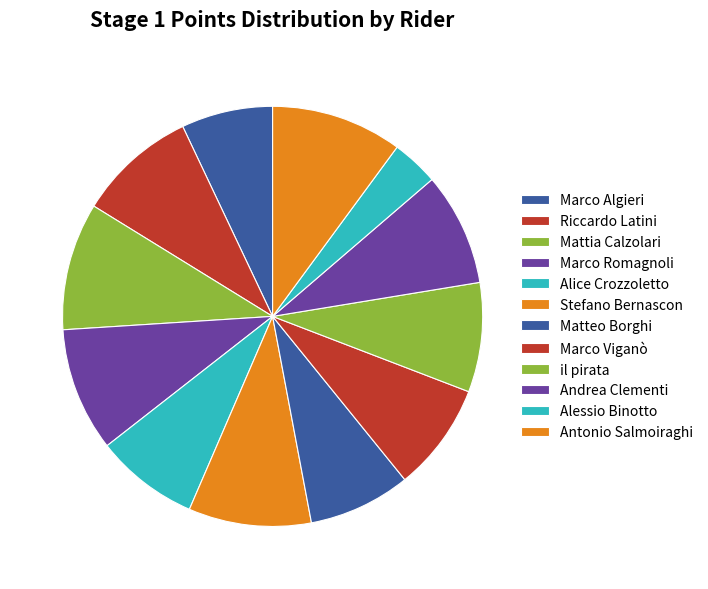

How many slices are in this pie chart?

12